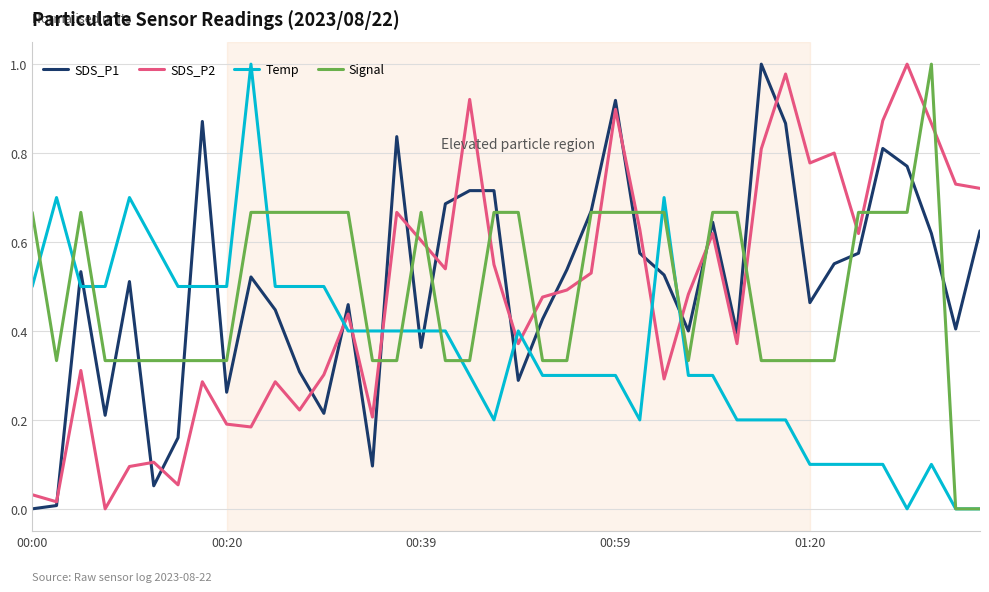

After their last crossing, which series has the higher values: Temp or SDS_P1?

SDS_P1